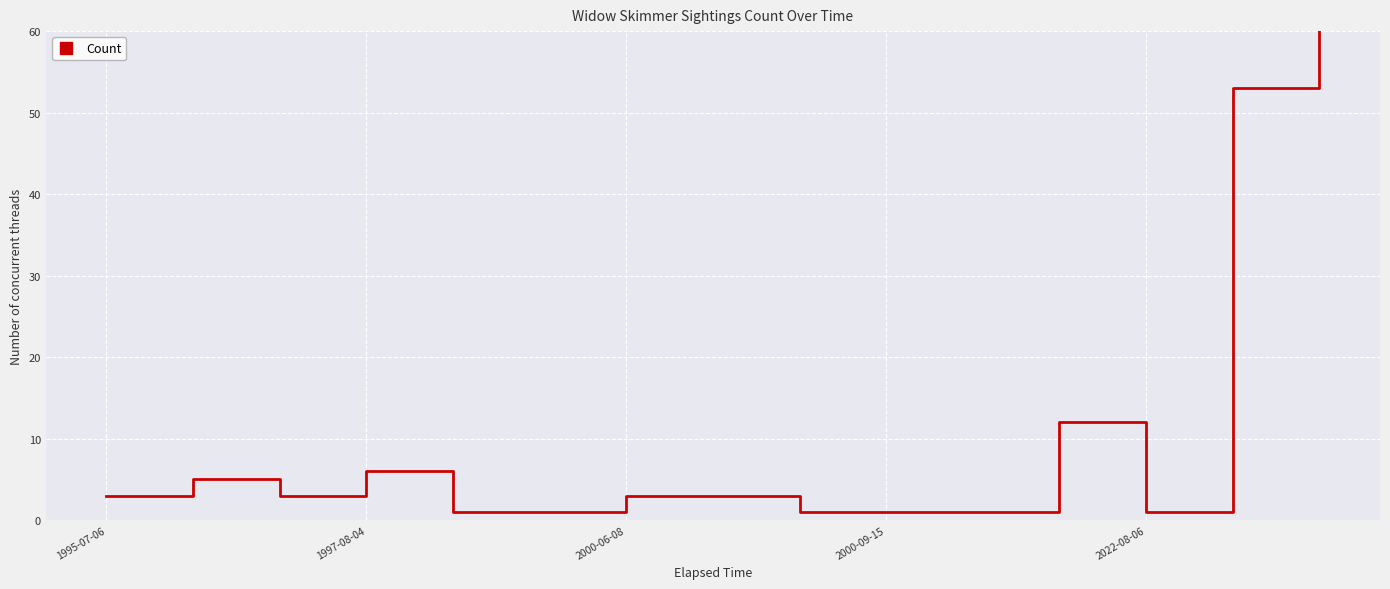

Which label corresponds to the smallest value in the chart?

2022-08-06